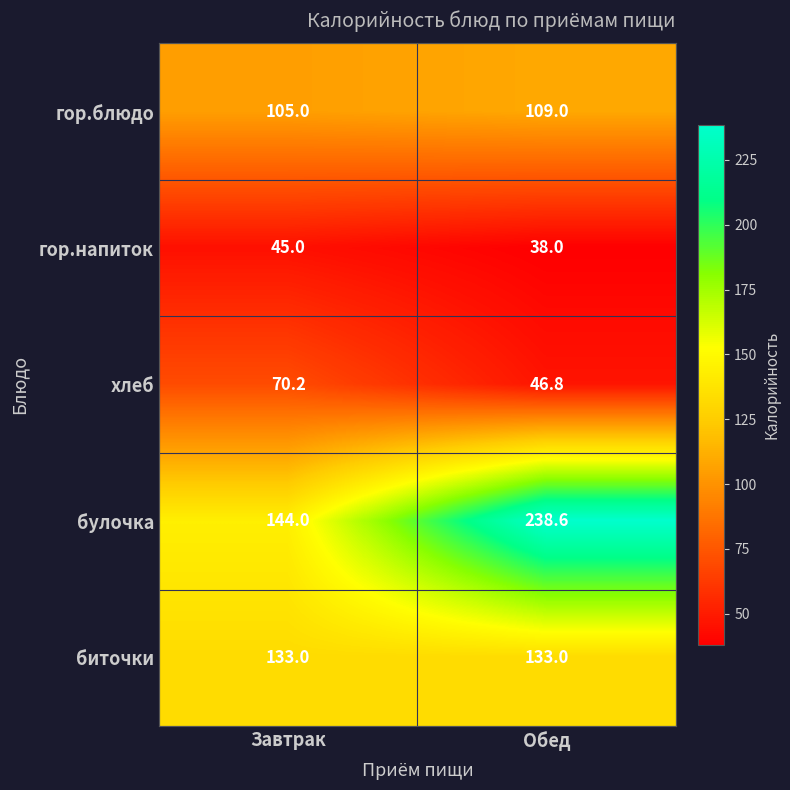

At which label is гор.блюдо closest to 107?

Завтрак